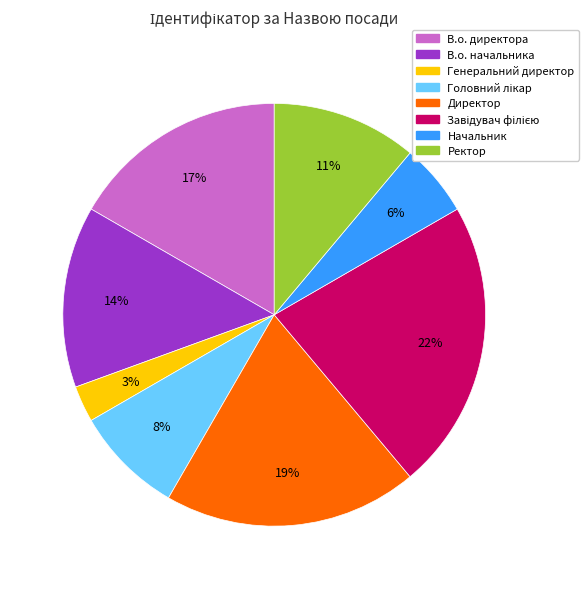

Approximately how many times larger is the value at Ректор compared to В.о. начальника?

0.8